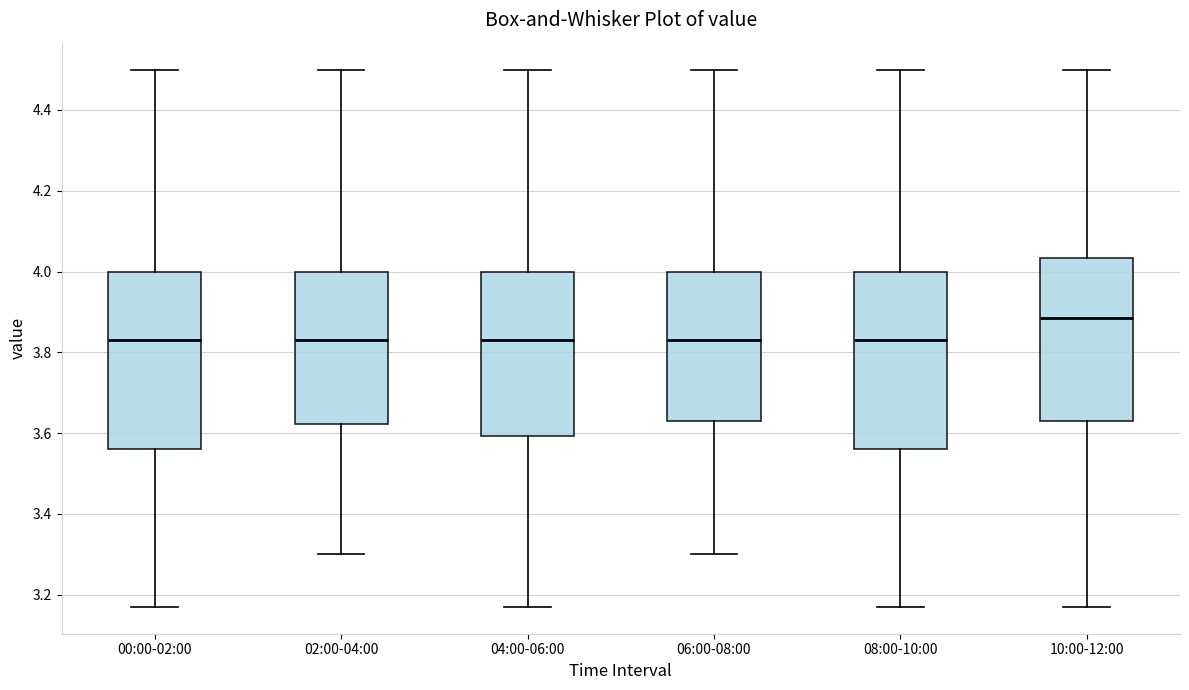

Reading left to right, transcribe this box plot: for each box, give where its median line is, the range the box spans, and where its two whiskers end, as read against the y-axis. The values are not printed on the chart, so give them approximately, as read against the axis.

00:00-02:00: median 3.84, box 3.56 to 4.00, whiskers 3.18 to 4.50
02:00-04:00: median 3.84, box 3.62 to 4.00, whiskers 3.30 to 4.50
04:00-06:00: median 3.84, box 3.60 to 4.00, whiskers 3.18 to 4.50
06:00-08:00: median 3.84, box 3.64 to 4.00, whiskers 3.30 to 4.50
08:00-10:00: median 3.84, box 3.56 to 4.00, whiskers 3.18 to 4.50
10:00-12:00: median 3.88, box 3.64 to 4.04, whiskers 3.18 to 4.50